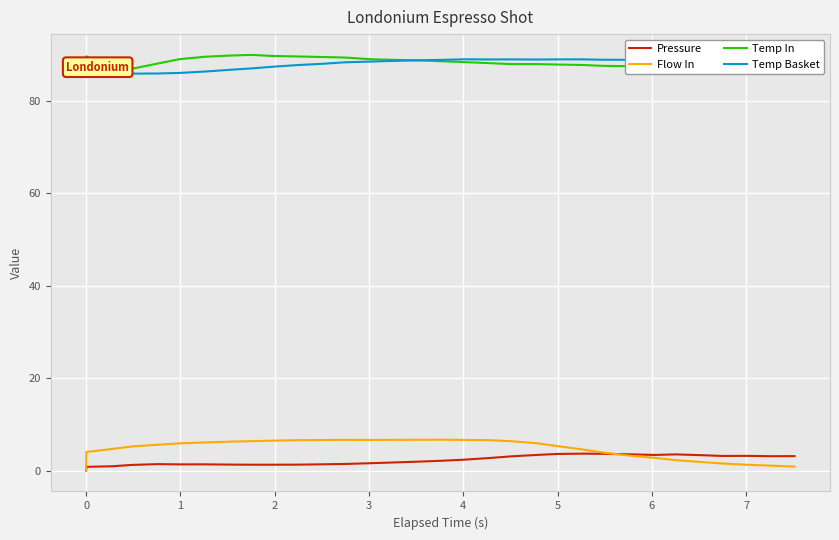

True or false: Flow In and Temp Basket intersect in this chart.

False